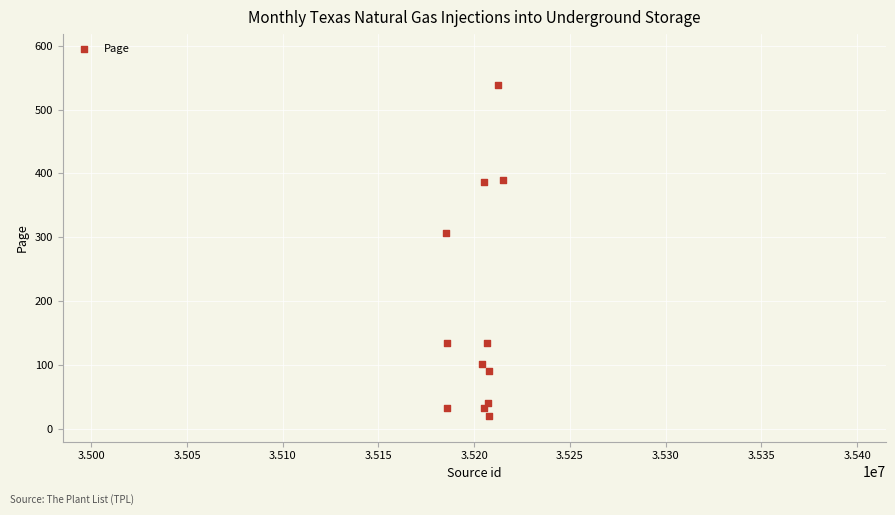

What Y value in the scatter plot is closest to 279?

307